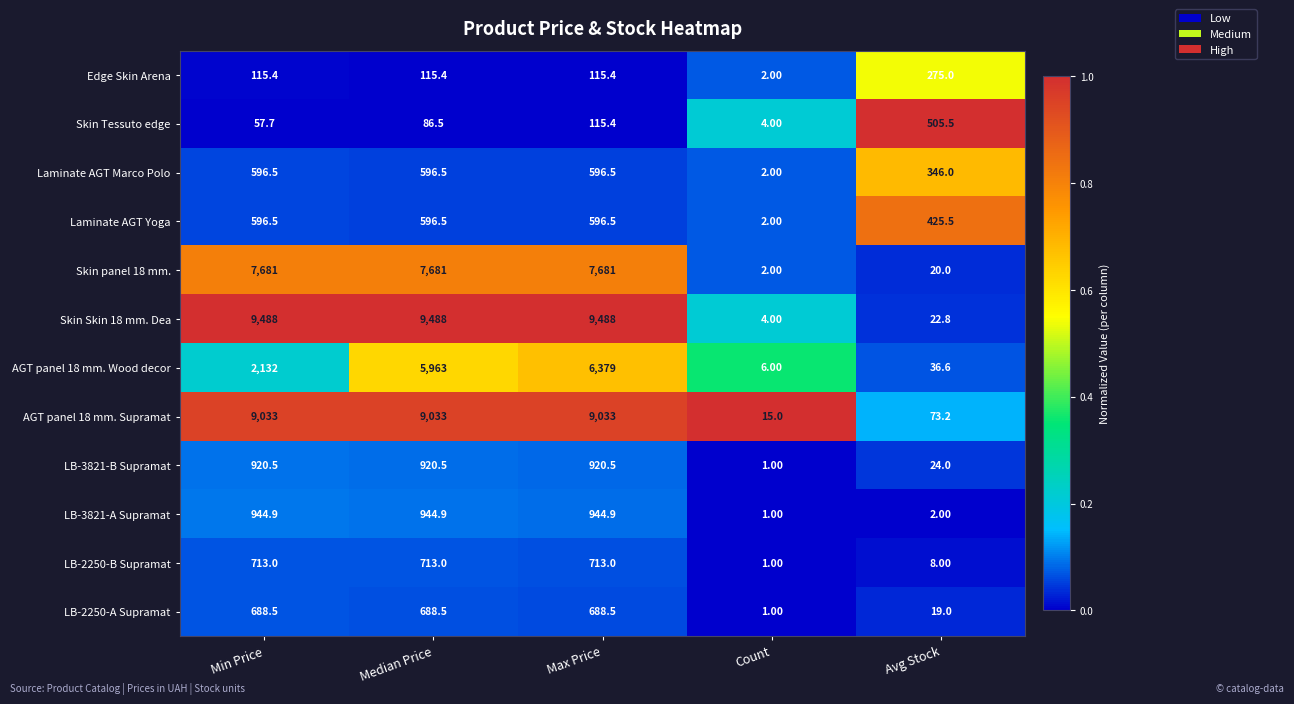

At which category does the chart reach its minimum across all series?

Count